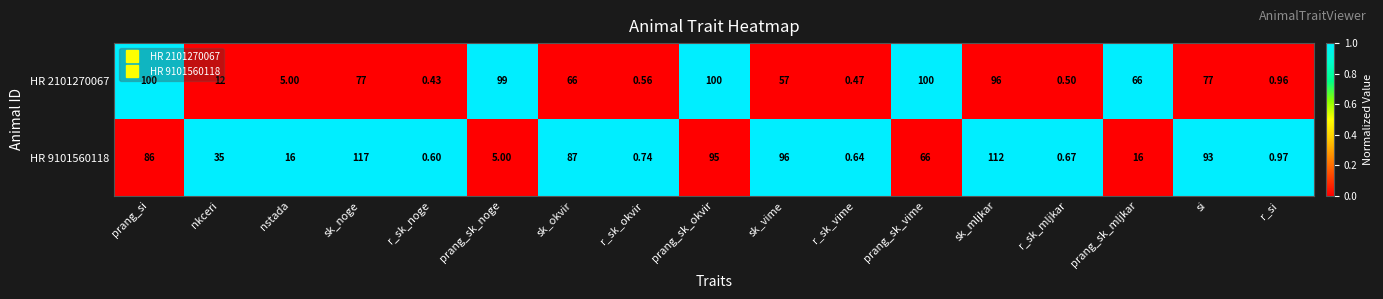

Which series changed the most between r_sk_noge and sk_okvir?

HR 9101560118